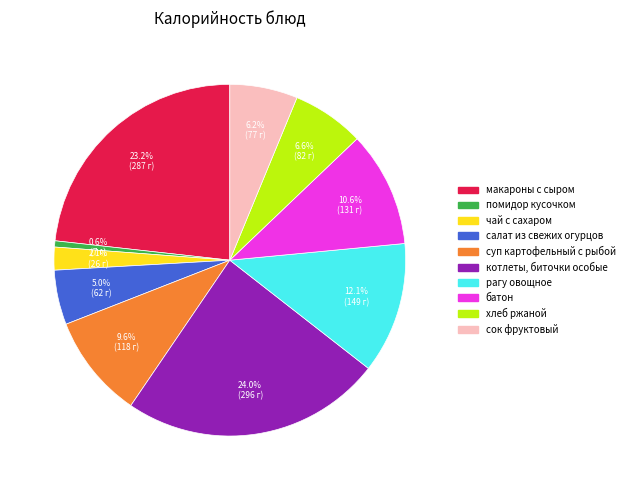

To the nearest percent, what is the difference between the largest and smallest slice percentages?

23%